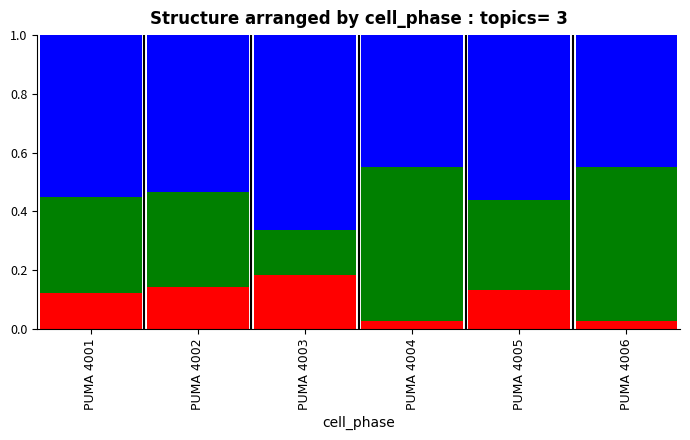

Does the chart contain any negative values?

No